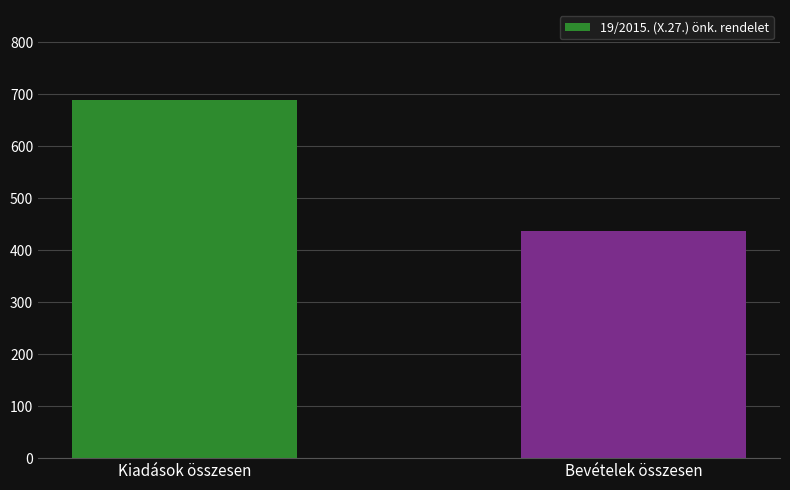

How many categories are shown in the chart?

2